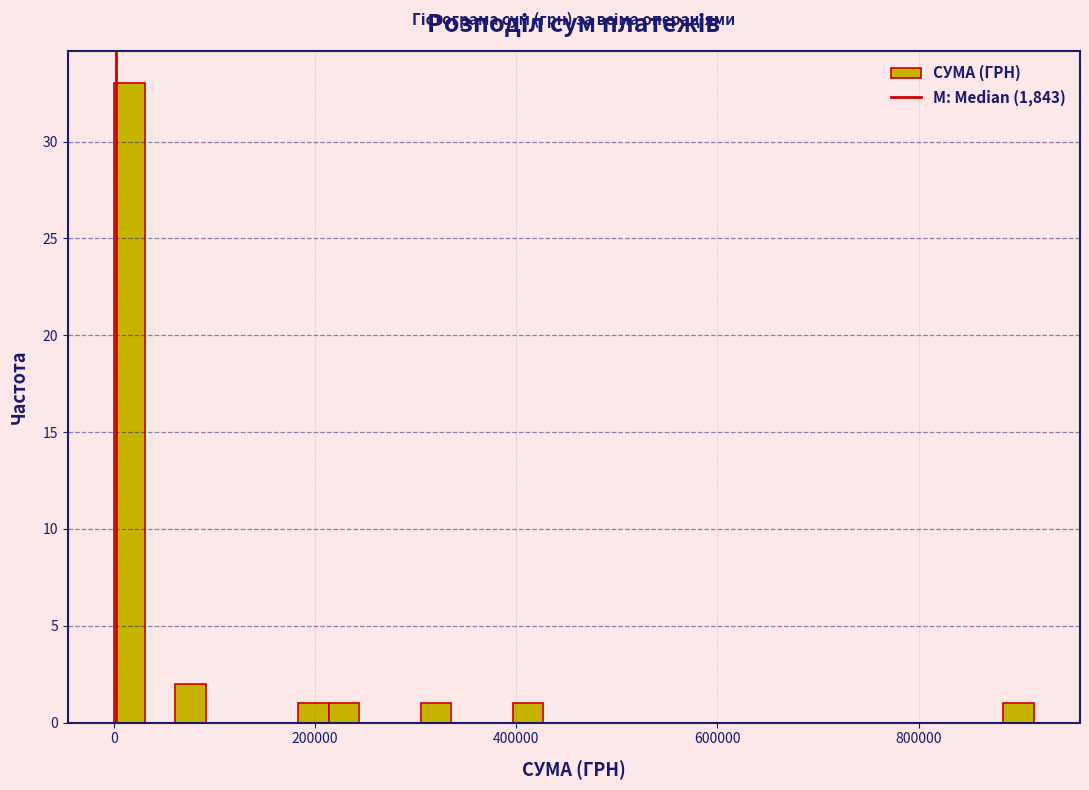

Read against the x-axis, roughly where is the centre of the tallest bar?

20000